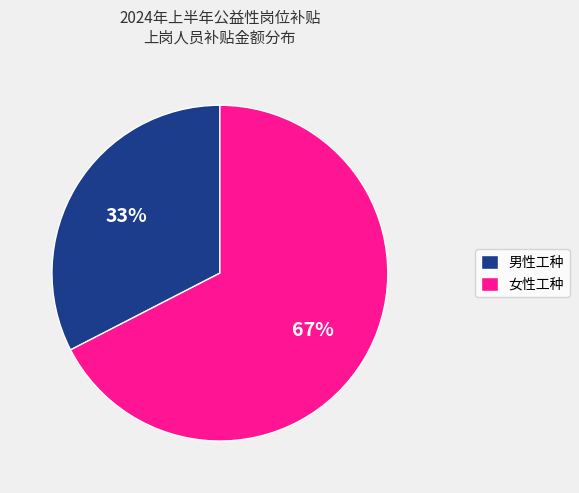

Between 女性工种 and 男性工种, which is larger?

女性工种